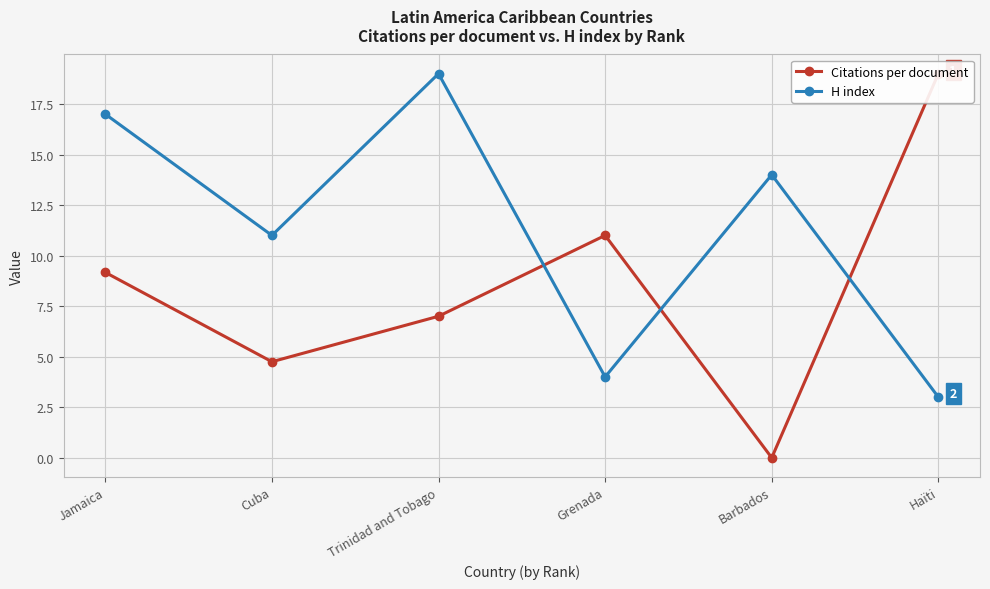

Where is the first local maximum for H index?

Trinidad and Tobago